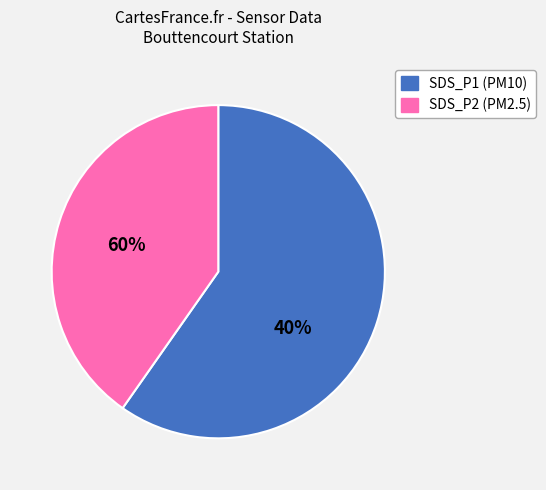

Is there a majority slice in this chart?

Yes